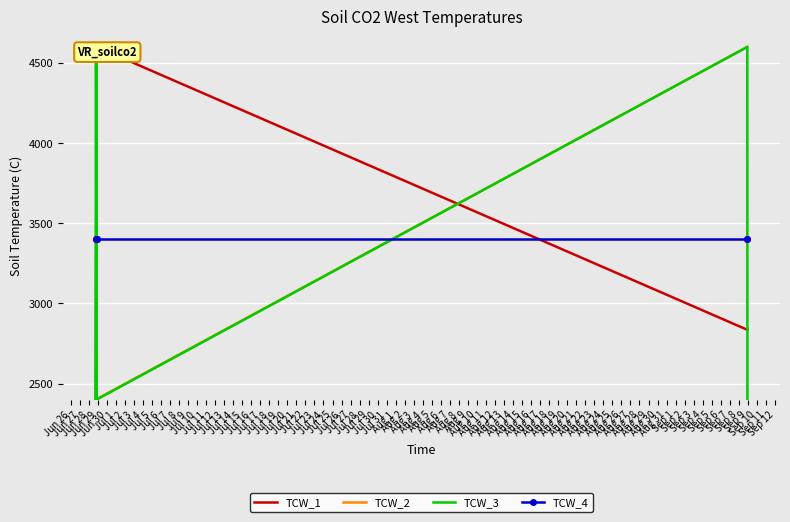

List the series in order of their overall mean, highest first.

TCW_3, TCW_4, TCW_1, TCW_2